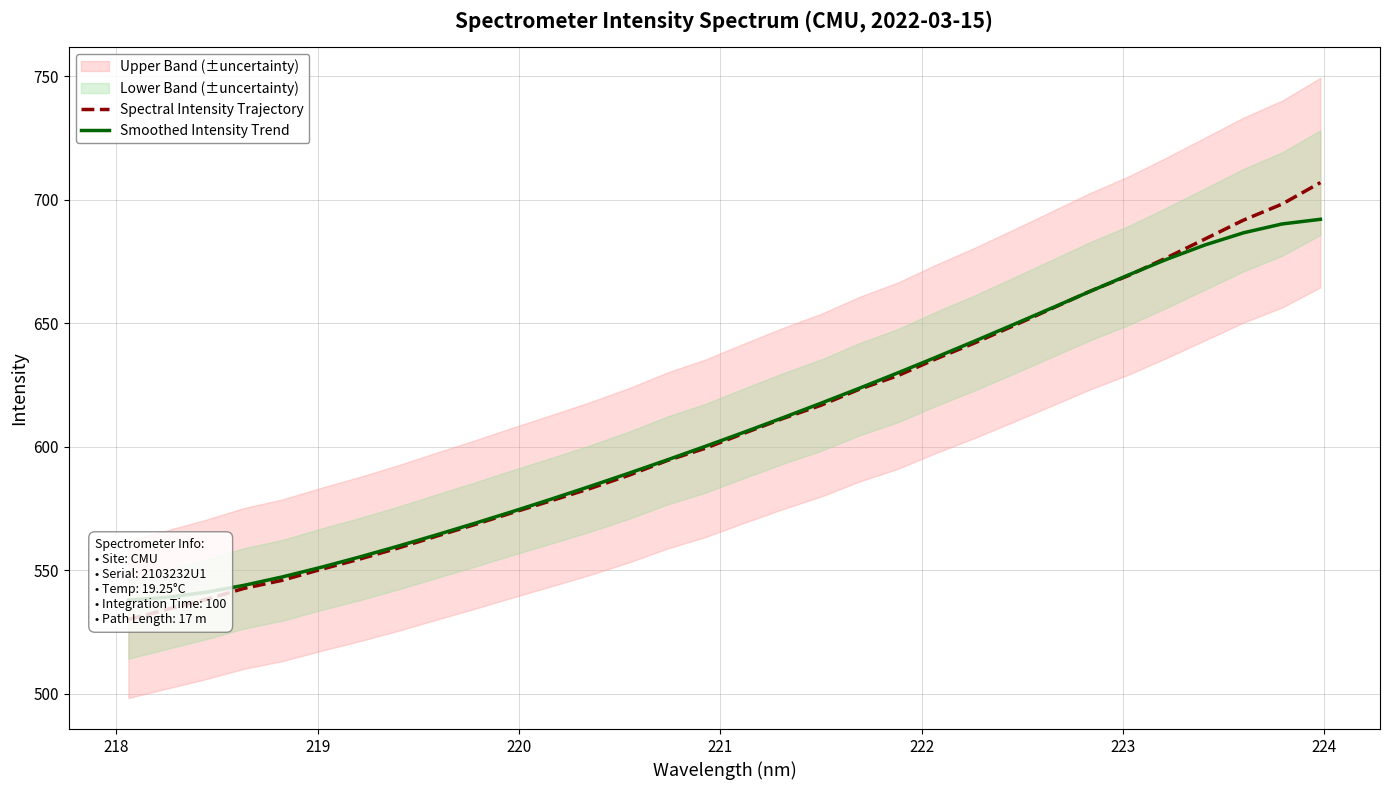

What is the value of the Spectral Intensity Trajectory point at the 14th from the left?

588.4